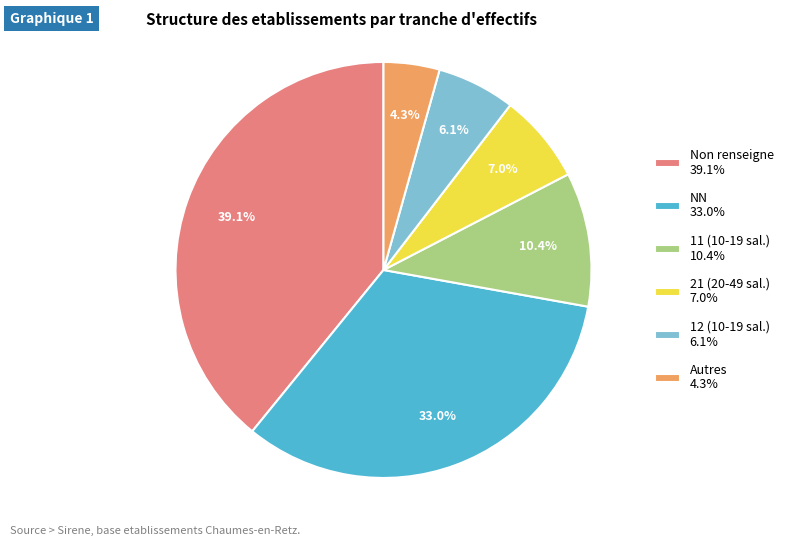

To the nearest percent, what is the average slice percentage?

17%